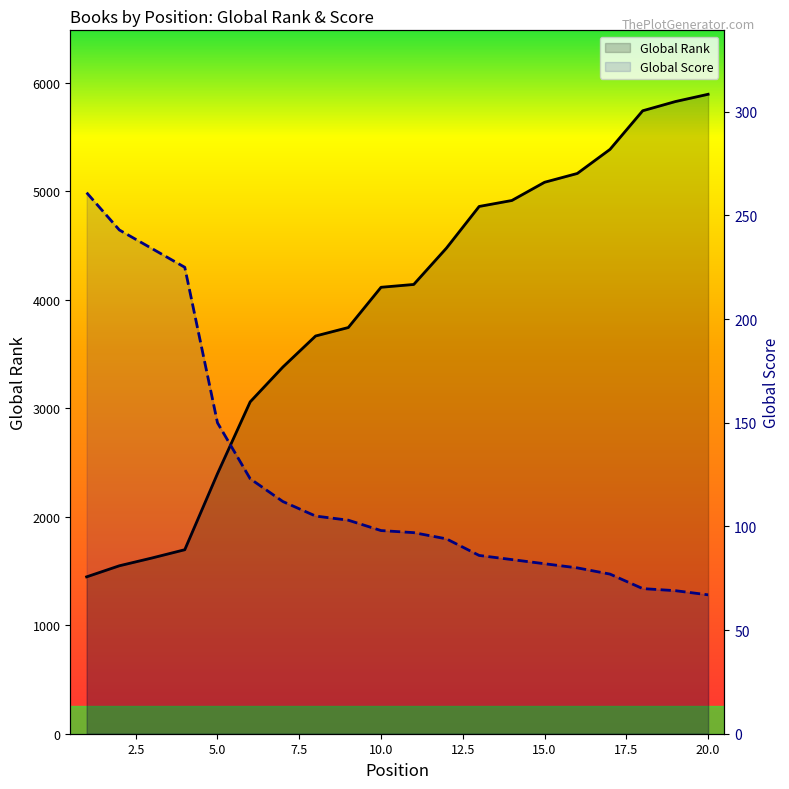

What is the greatest value displayed?

5894